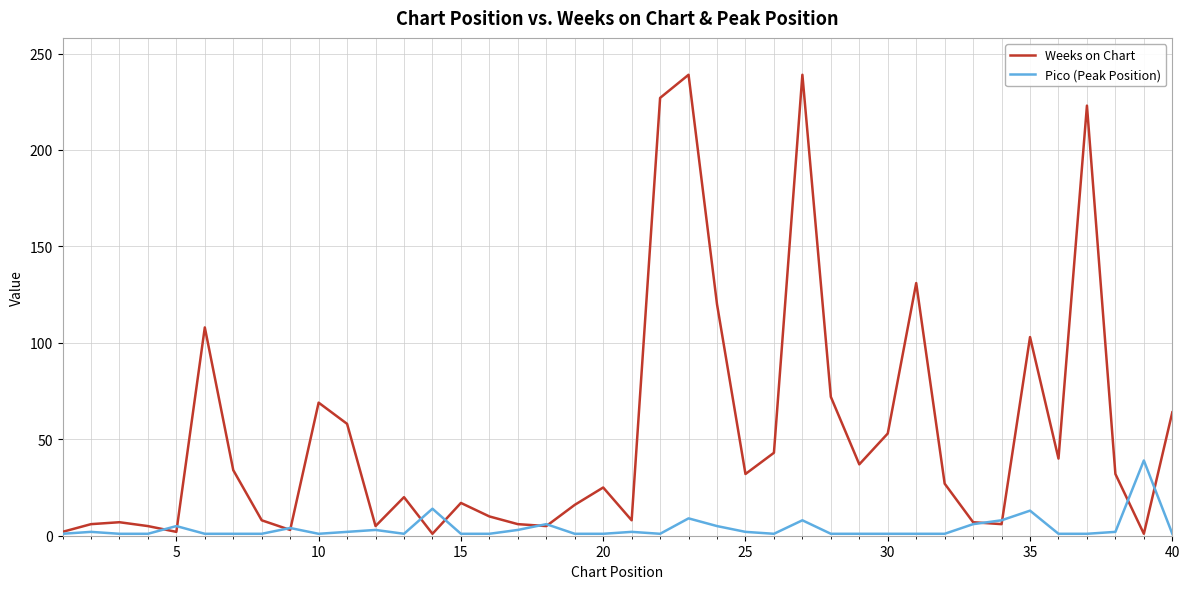

List the series in order of their peak value, lowest first.

Pico (Peak Position), Weeks on Chart